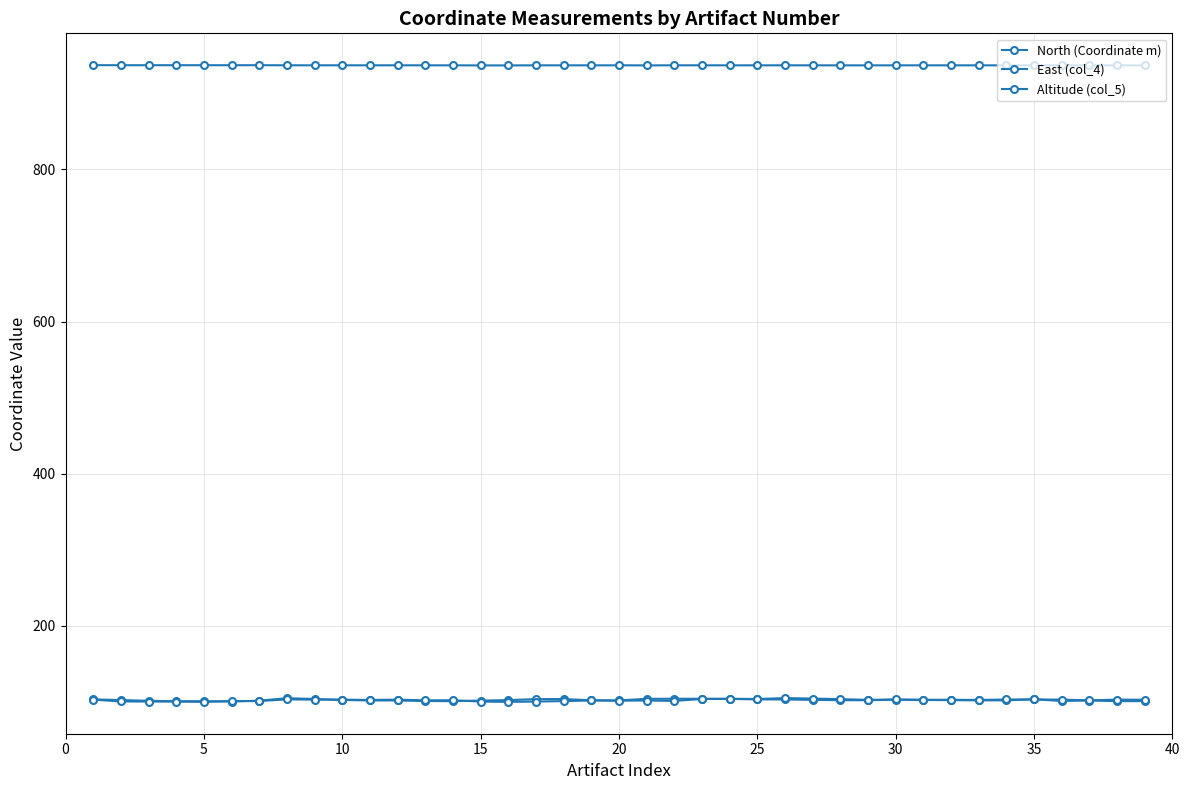

In North (Coordinate m), how many points are higher than both neighbors (excluding endpoints)?

7